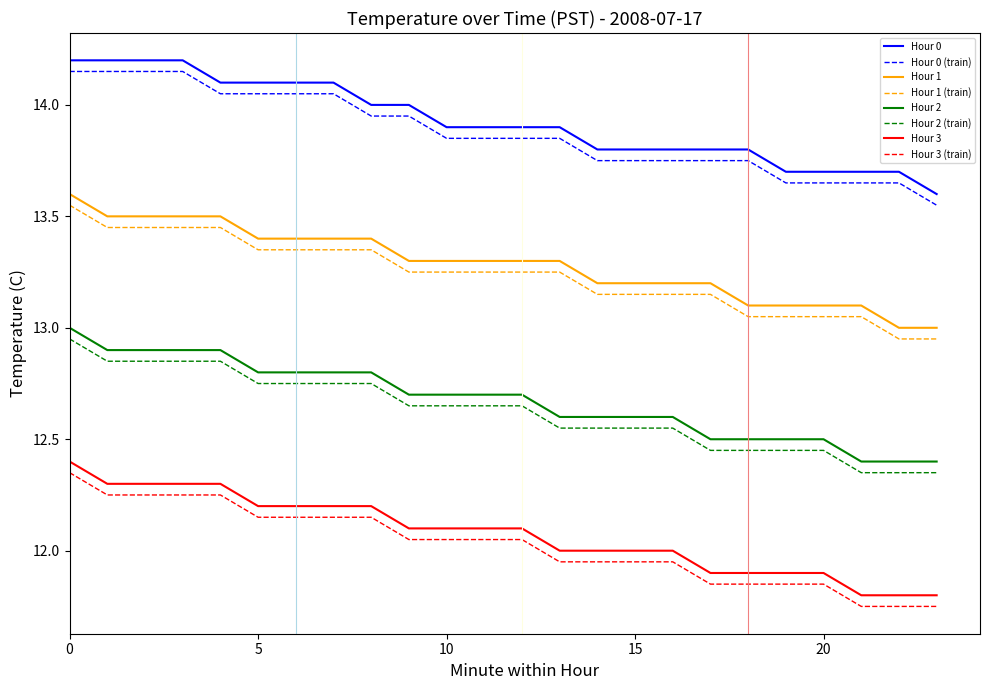

True or false: Hour 2 and Hour 2 (train) cross at least once.

False